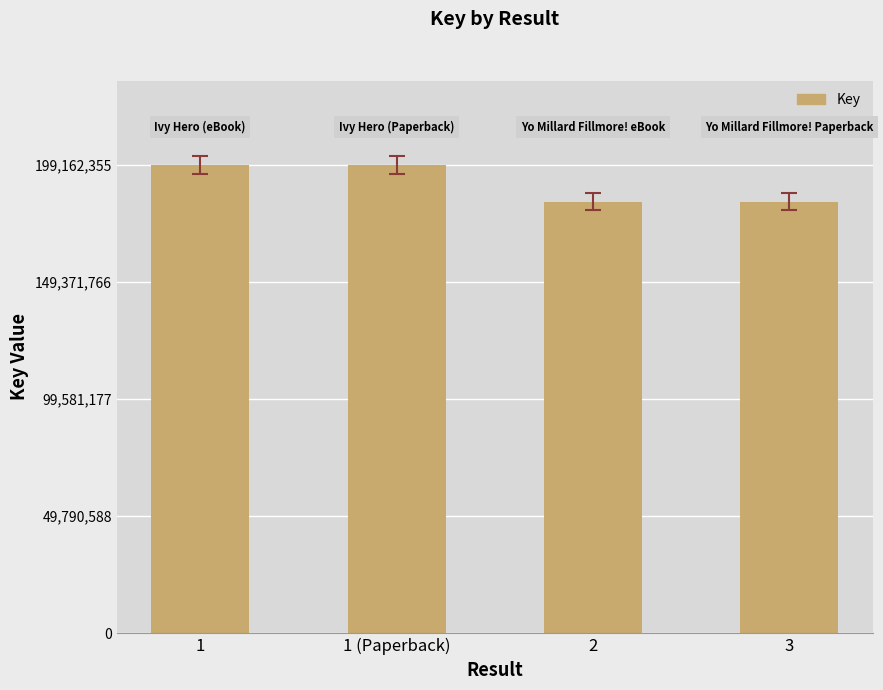

What is the sum of the values at 1 (Paperback) and 2?

382688894